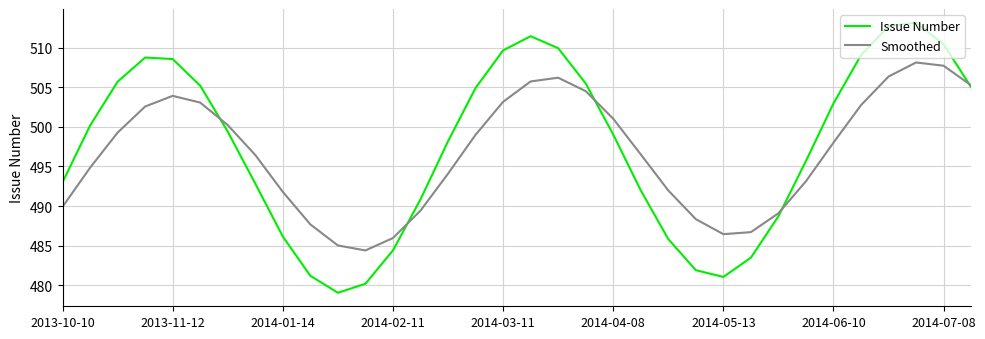

What is the difference between the maximum and minimum values in the Issue Number series?

34.2